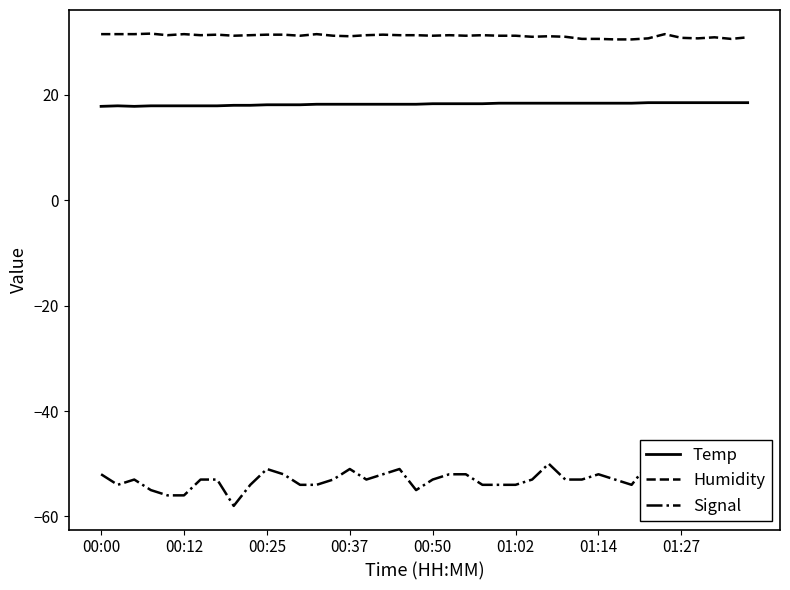

True or false: Temp and Humidity intersect in this chart.

False